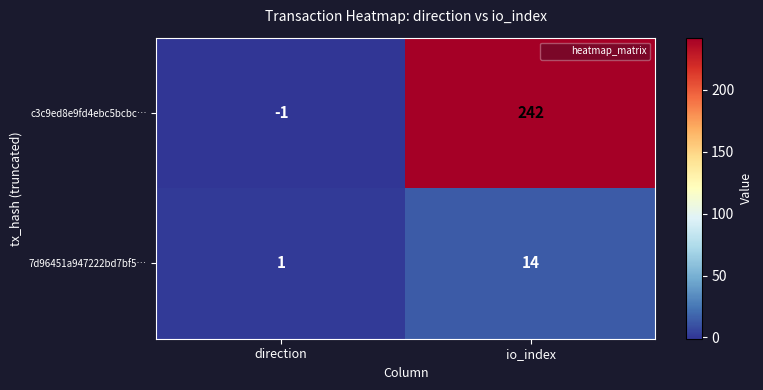

How many data points in c3c9ed8e9fd4ebc5bcbc… are less than 242?

1